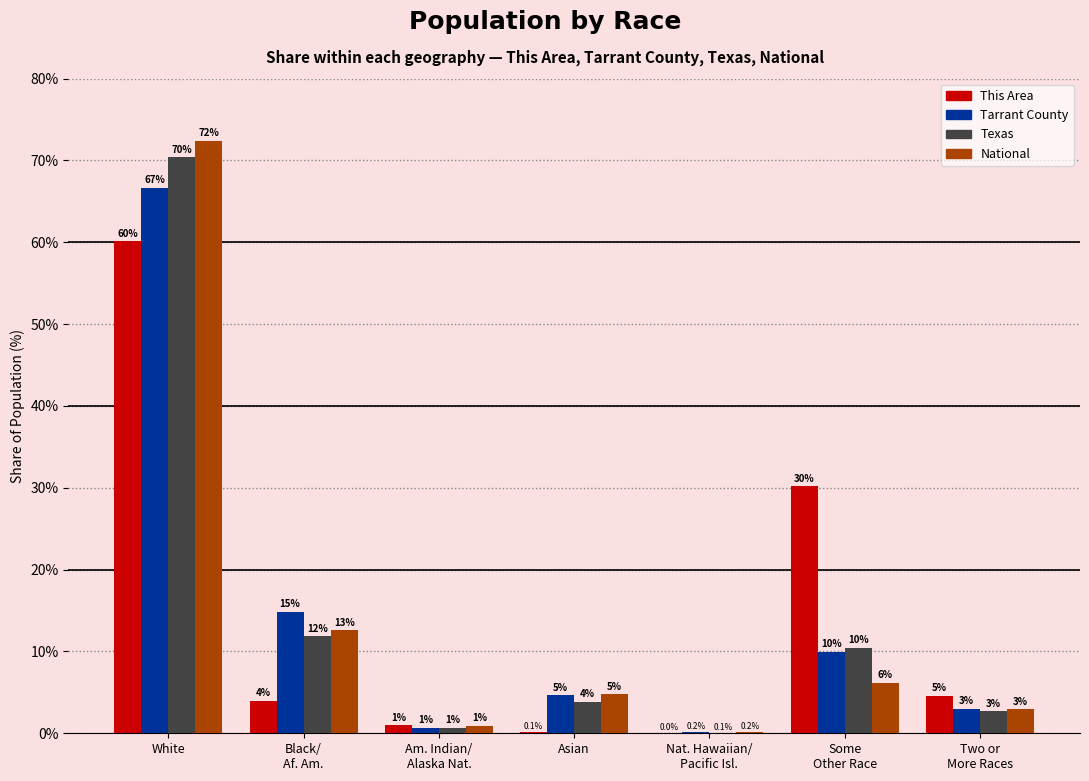

What is the total value across all series at Nat. Hawaiian/
Pacific Isl.?

0.4